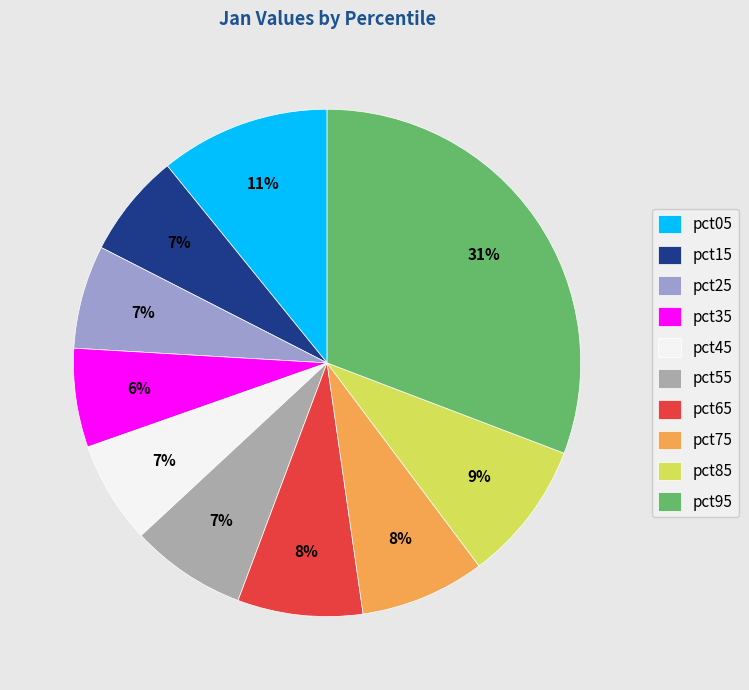

True or false: pct85 accounts for 9% of the total.

True